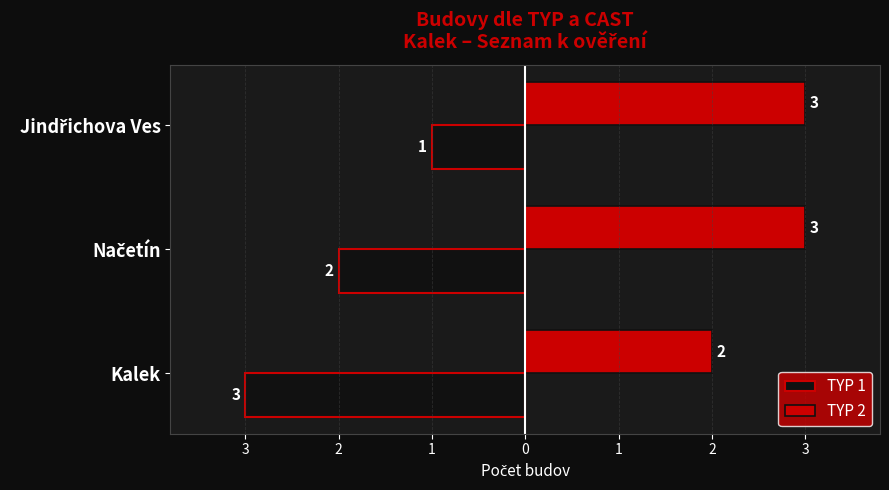

What are all the series names shown in the legend?

TYP 1, TYP 2